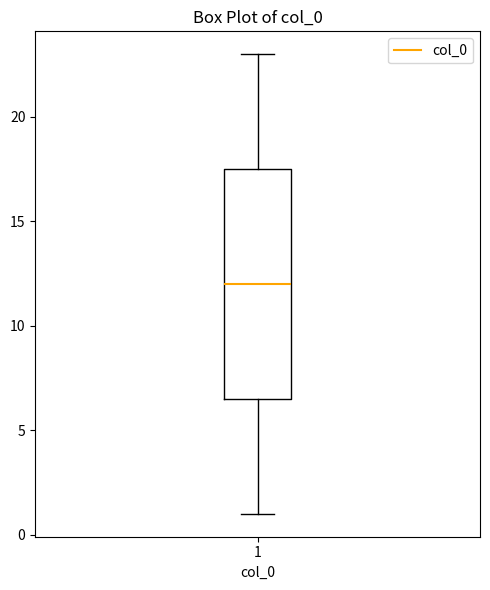

Transcribe this box plot: give where the median line is, the range the box spans, and where the two whiskers end, as read against the y-axis. The values are not printed on the chart, so give them approximately, as read against the axis.

median 12.0, box 6.5 to 17.5, whiskers 1.0 to 23.0